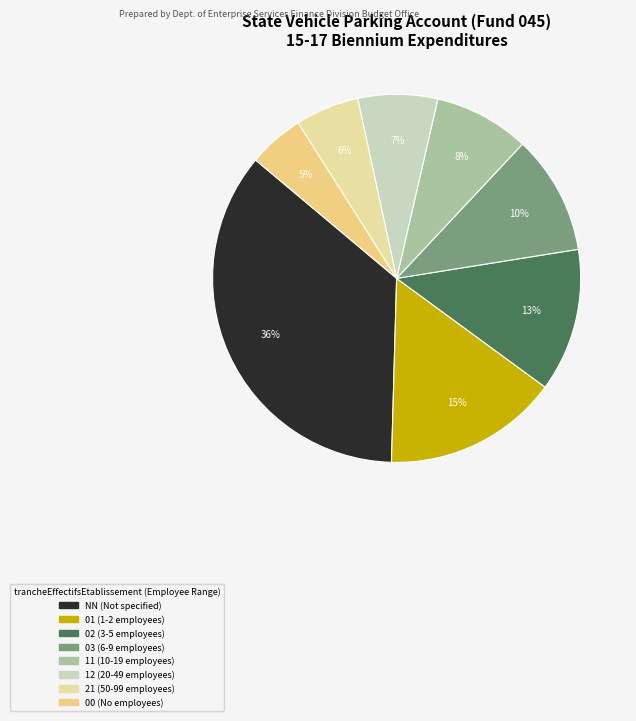

Which category has the biggest portion of the pie?

NN